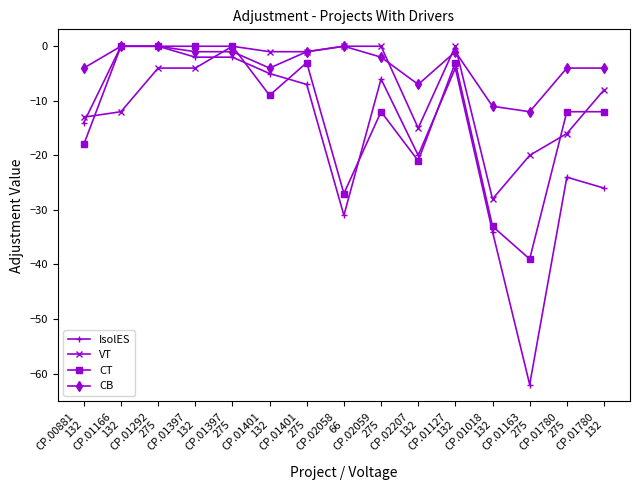

True or false: VT has more than 0 interior local peaks.

True